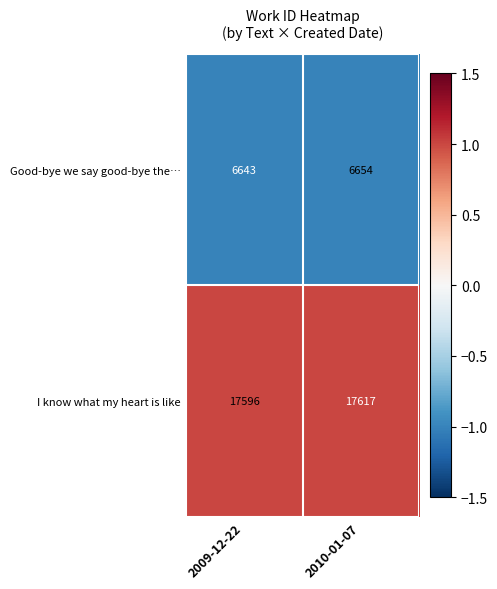

Which series changed the most between 2009-12-22 and 2010-01-07?

I know what my heart is like